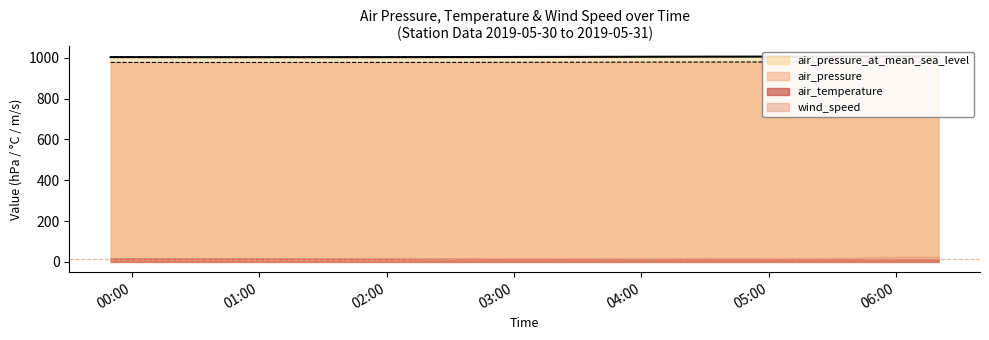

True or false: air_pressure and air_pressure_at_mean_sea_level intersect in this chart.

False